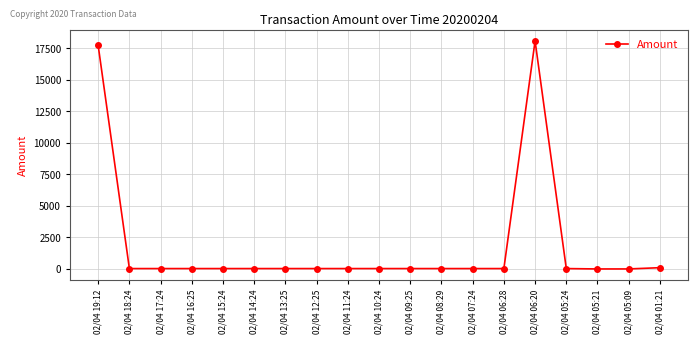

The value at 02/04 06:20 is 27606.4. True or false?

False